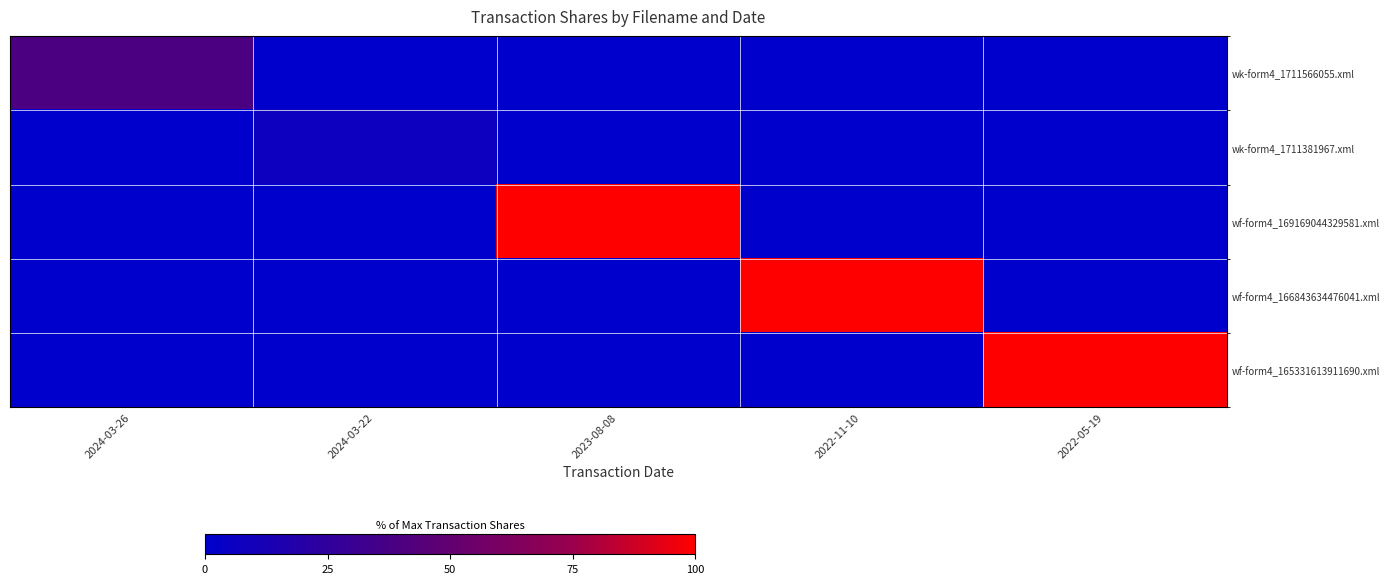

Which series has the largest total across all categories?

wf-form4_169169044329581.xml